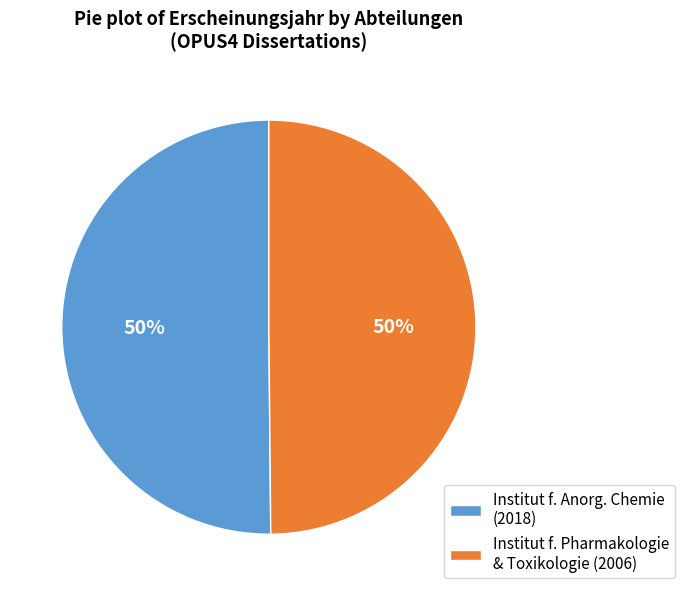

Do Institut f. Anorg. Chemie (2018) and Institut f. Pharmakologie & Toxikologie (2006) together represent more than half of the pie?

Yes